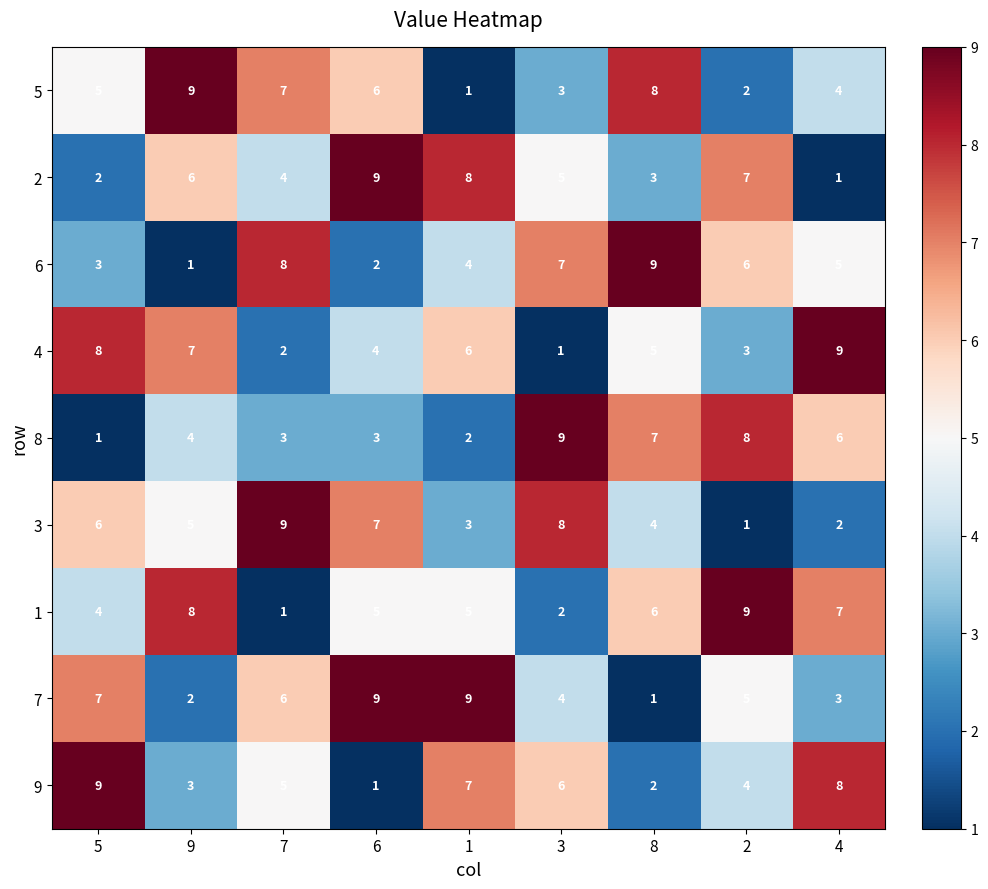

What is the spread (max minus min) of values at 7?

8